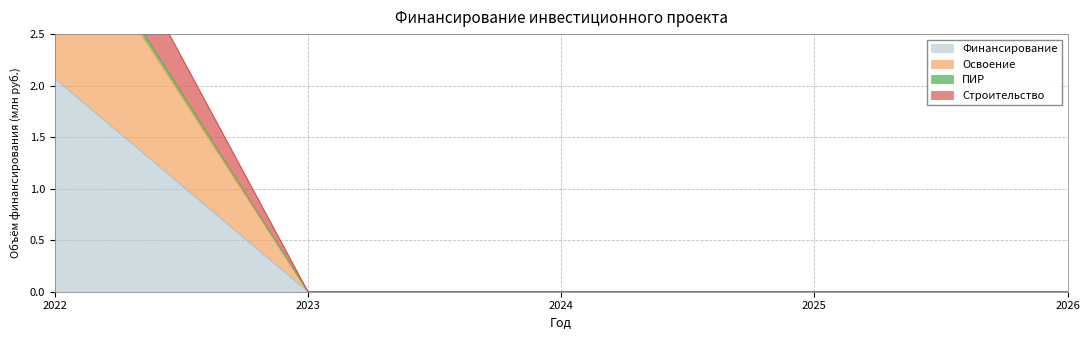

What is the maximum value shown in the chart?

4.6